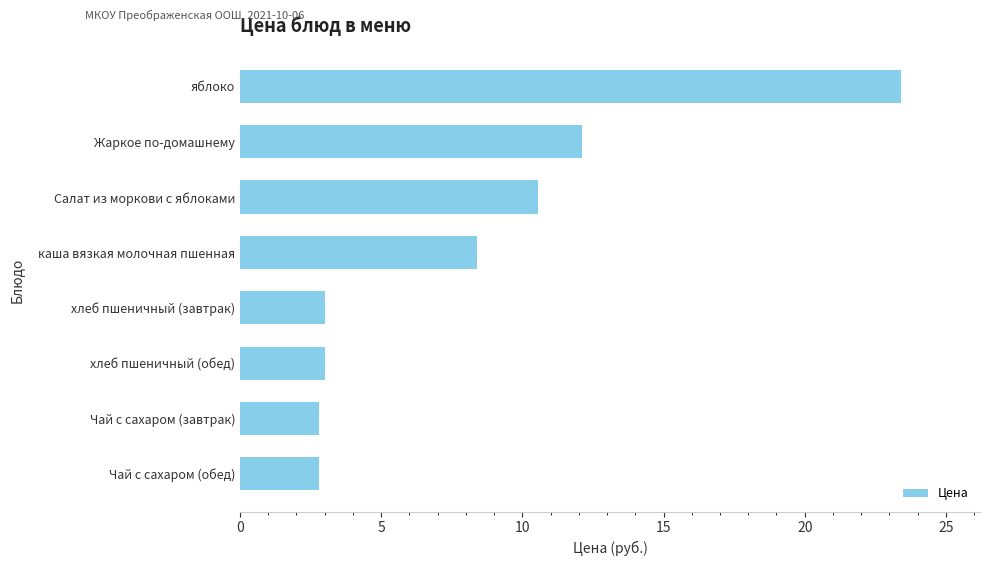

At which label is the value closest to 13?

Жаркое по-домашнему